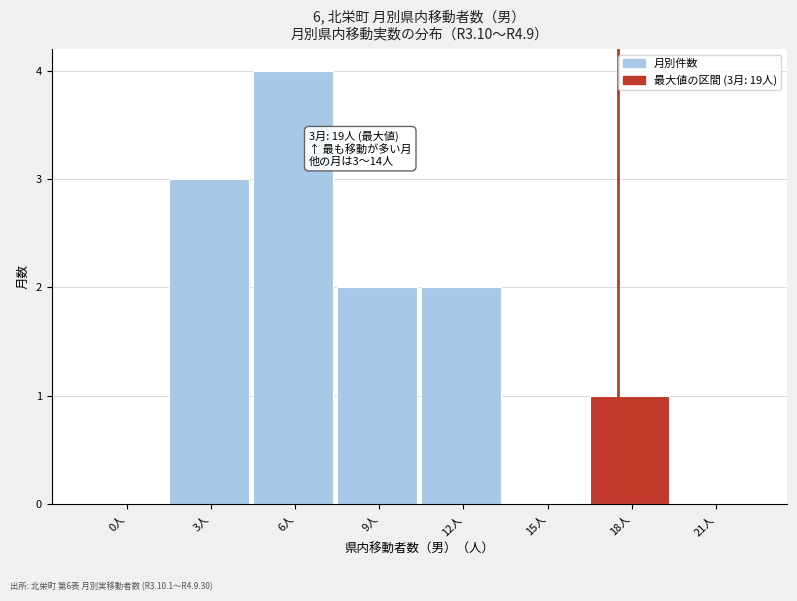

Reading left to right, transcribe all the data shown in this chart.

0人=0	3人=3	6人=4	9人=2	12人=2	15人=0	18人=1	21人=0